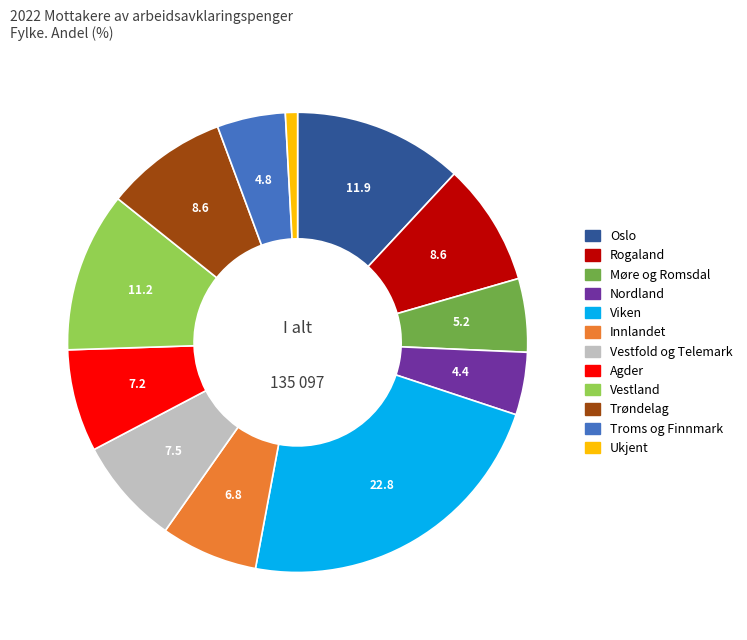

Count the number of slices in the pie.

12